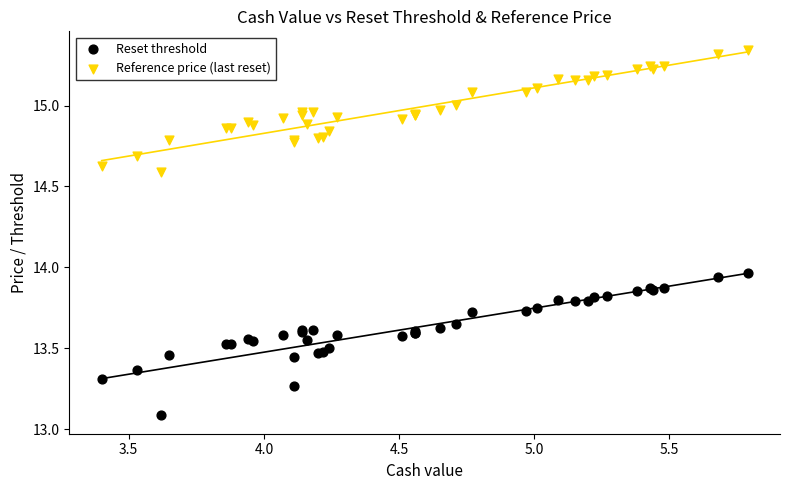

Which series reaches the maximum Y coordinate?

Reference price (last reset)